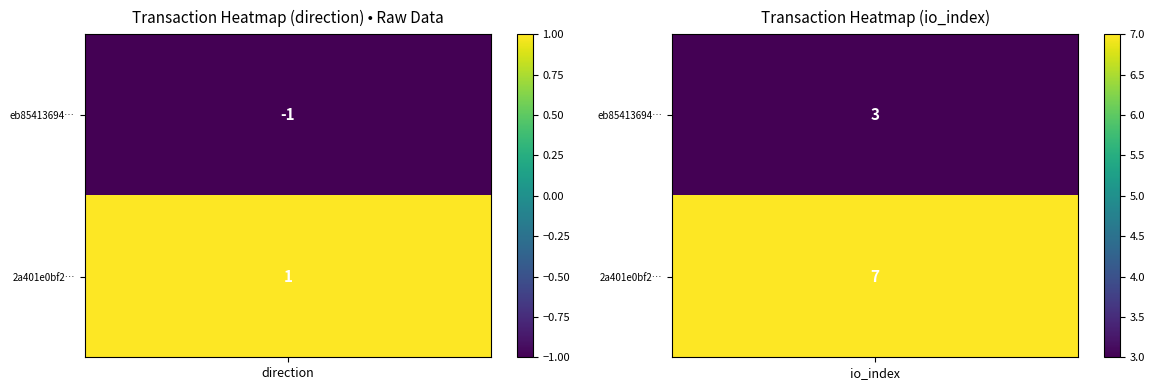

Read the eb8541369492e6aa2690463c2760dbafe74007b value at direction.

-1